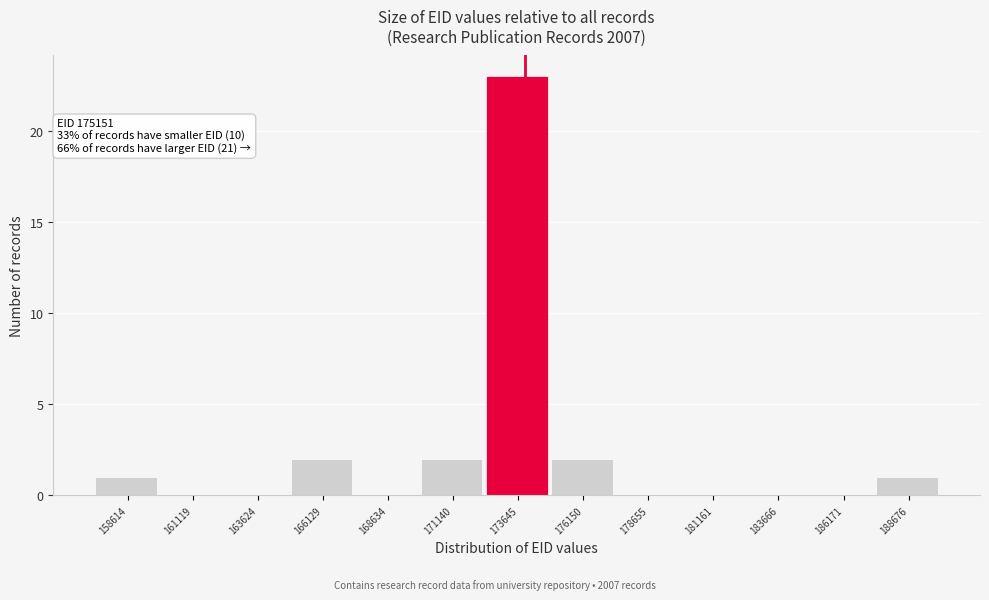

Reading left to right, list all the values displayed in this chart.

158614=1	161119=0	163624=0	166129=2	168634=0	171140=2	173645=23	176150=2	178655=0	181161=0	183666=0	186171=0	188676=1